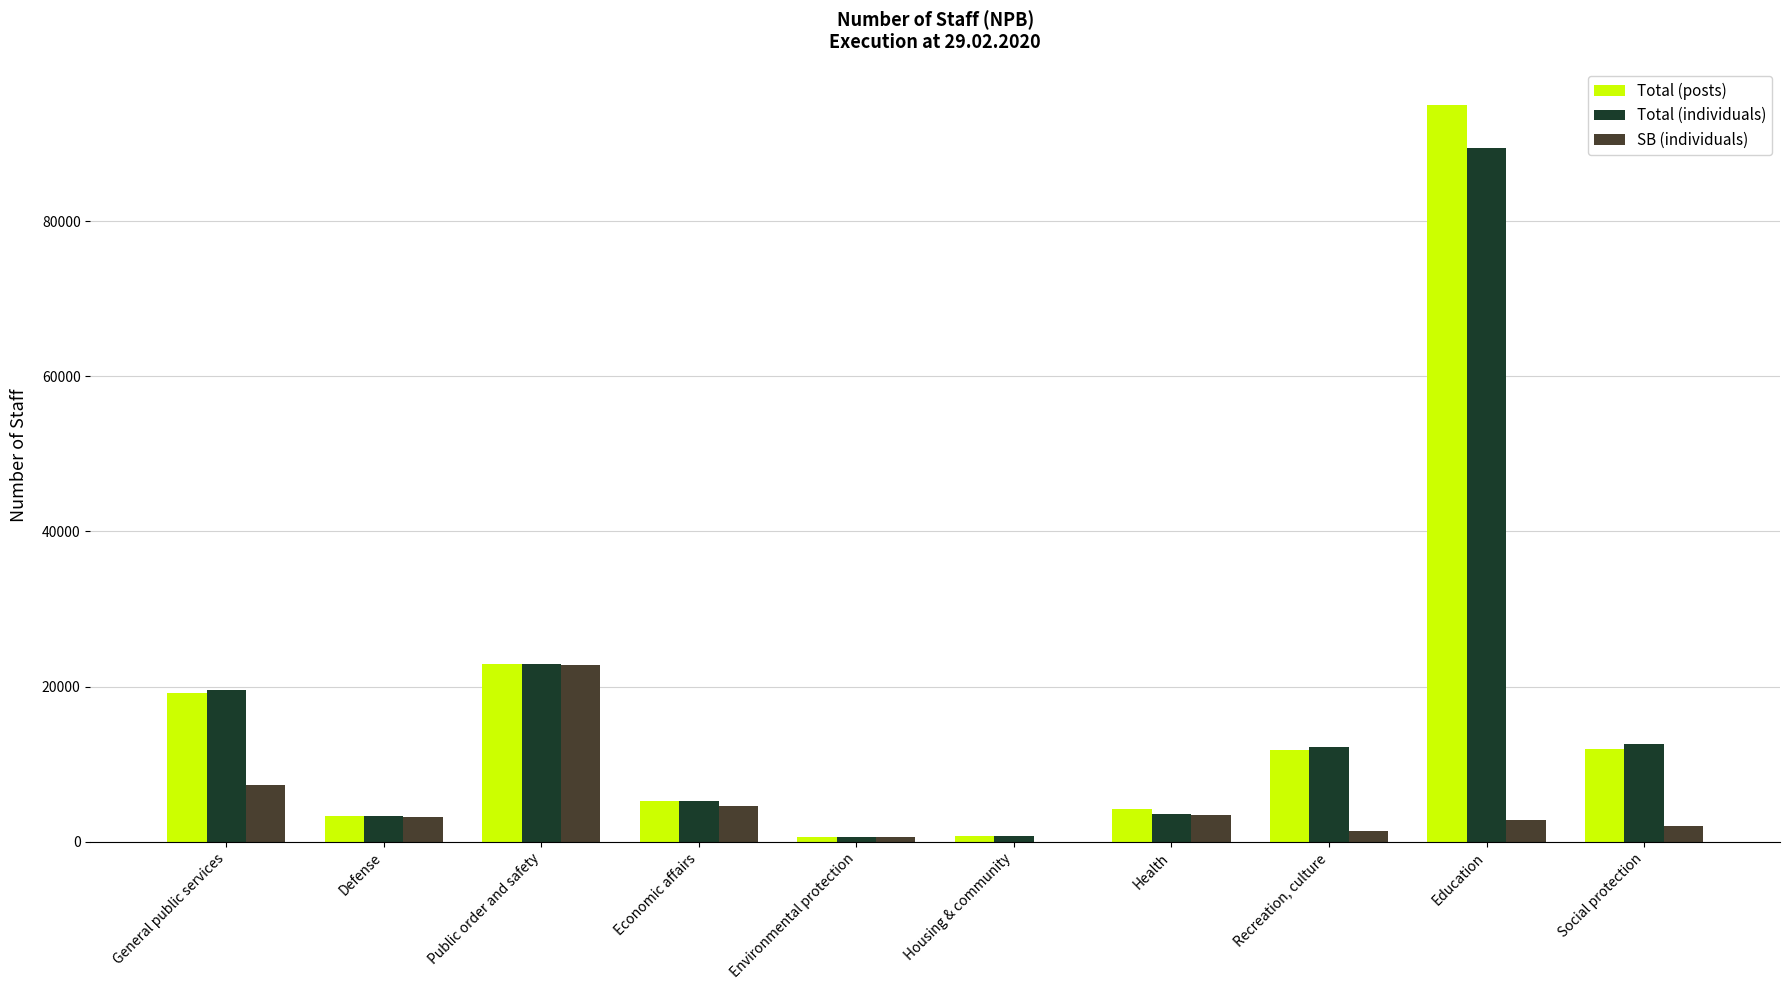

What is the sum of all Total (individuals) values?

170065.0